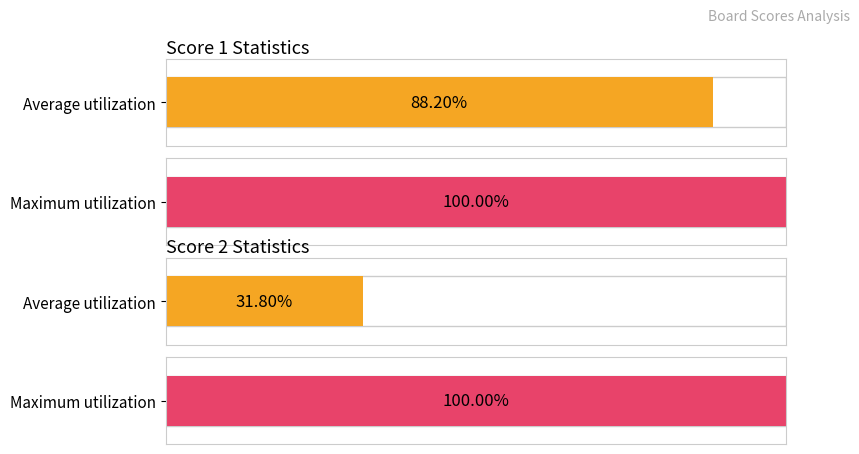

Count the number of data series in this chart.

2